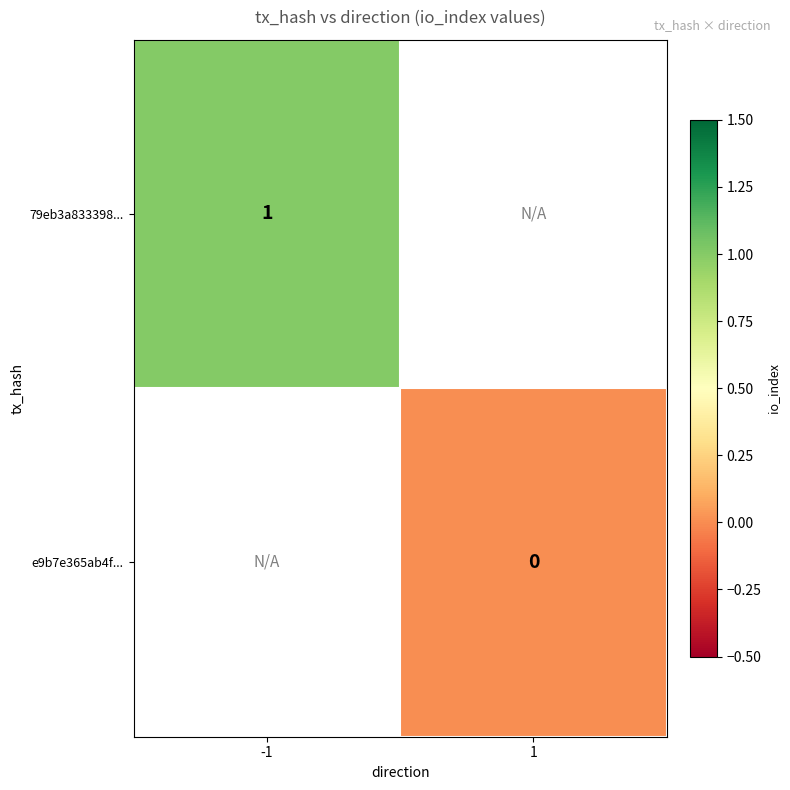

Between -1 and 1, which is larger?

1